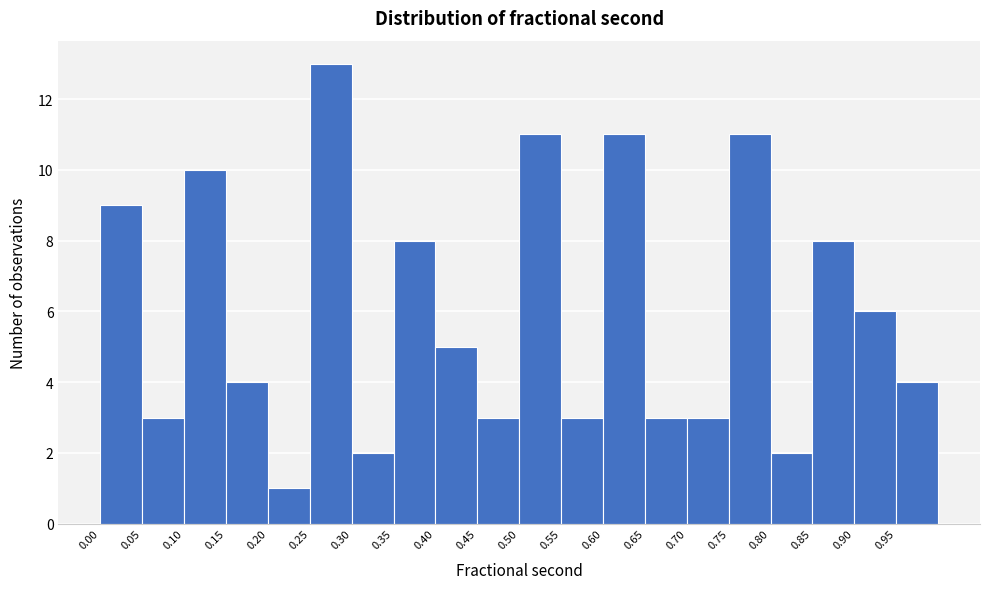

Reading left to right, transcribe this chart: for each bar, give the range it covers on the x-axis and its height. The values are not printed on the chart, so give them approximately, as read against the axis.

0.00 to 0.05: 9
0.05 to 0.10: 3
0.10 to 0.15: 10
0.15 to 0.20: 4
0.20 to 0.25: 1
0.25 to 0.30: 13
0.30 to 0.35: 2
0.35 to 0.40: 8
0.40 to 0.45: 5
0.45 to 0.50: 3
0.50 to 0.55: 11
0.55 to 0.60: 3
0.60 to 0.65: 11
0.65 to 0.70: 3
0.70 to 0.75: 3
0.75 to 0.80: 11
0.80 to 0.85: 2
0.85 to 0.90: 8
0.90 to 0.95: 6
0.95 to 1.00: 4